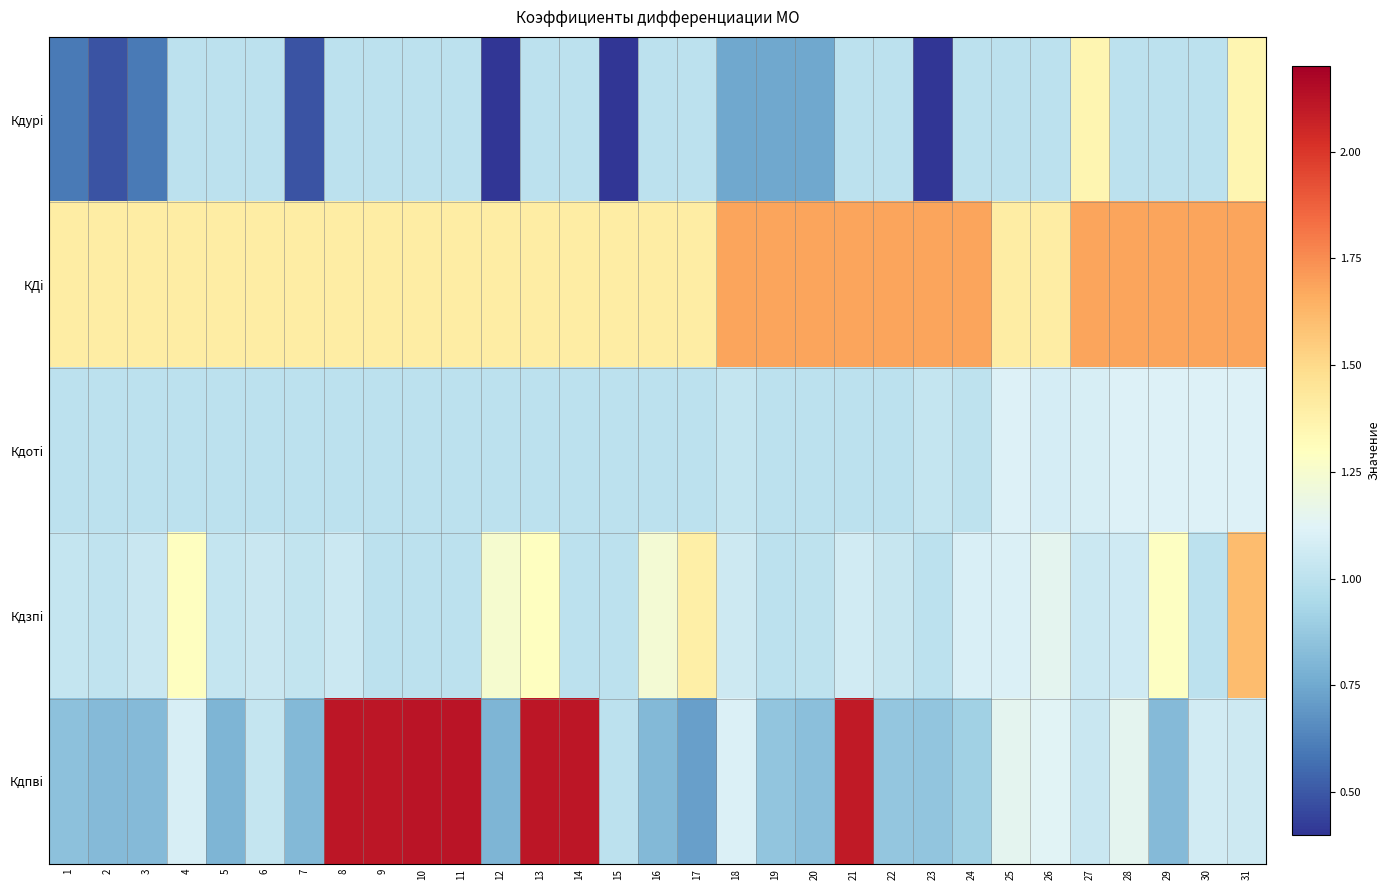

Reading left to right, extract all data points from this chart.

Кдурi: 1=0.6	2=0.5	3=0.6	4=1.0	5=1.0	6=1.0	7=0.5	8=1.0	9=1.0	10=1.0	11=1.0	12=0.4	13=1.0	14=1.0	15=0.4	16=1.0	17=1.0	18=0.8	19=0.8	20=0.8	21=1.0	22=1.0	23=0.4	24=1.0	25=1.0	26=1.0	27=1.4	28=1.0	29=1.0	30=1.0	31=1.4
КДi: 1=1.4	2=1.4	3=1.4	4=1.4	5=1.4	6=1.4	7=1.4	8=1.4	9=1.4	10=1.4	11=1.4	12=1.4	13=1.4	14=1.4	15=1.4	16=1.4	17=1.4	18=1.7	19=1.7	20=1.7	21=1.7	22=1.7	23=1.7	24=1.7	25=1.4	26=1.4	27=1.7	28=1.7	29=1.7	30=1.7	31=1.7
Кдотi: 1=1.0	2=1.0	3=1.0	4=1.0	5=1.0	6=1.0	7=1.0	8=1.0	9=1.0	10=1.0	11=1.0	12=1.0	13=1.0	14=1.0	15=1.0	16=1.0	17=1.0	18=1.0	19=1.0	20=1.0	21=1.0	22=1.0	23=1.0	24=1.0	25=1.1	26=1.1	27=1.1	28=1.1	29=1.1	30=1.1	31=1.1
Кдзпi: 1=1.0	2=1.0	3=1.0	4=1.3	5=1.0	6=1.0	7=1.0	8=1.0	9=1.0	10=1.0	11=1.0	12=1.2	13=1.3	14=1.0	15=1.0	16=1.2	17=1.4	18=1.1	19=1.0	20=1.0	21=1.1	22=1.0	23=1.0	24=1.1	25=1.1	26=1.2	27=1.1	28=1.1	29=1.3	30=1.0	31=1.6
Кдпвi: 1=0.8	2=0.8	3=0.8	4=1.1	5=0.8	6=1.0	7=0.8	8=2.1	9=2.1	10=2.1	11=2.1	12=0.8	13=2.1	14=2.1	15=1.0	16=0.8	17=0.7	18=1.1	19=0.9	20=0.8	21=2.1	22=0.9	23=0.9	24=0.9	25=1.1	26=1.1	27=1.0	28=1.1	29=0.8	30=1.1	31=1.1